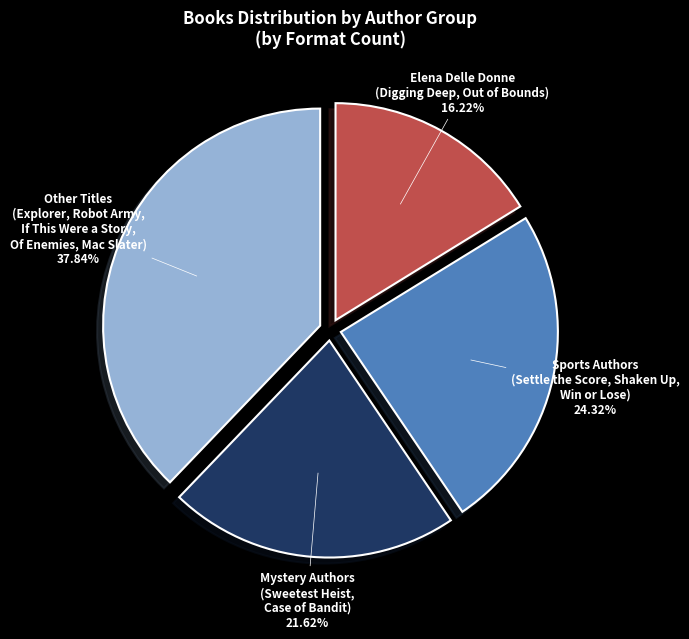

Which category has the smallest portion of the pie?

Elena Delle Donne (Digging Deep, Out of Bounds)